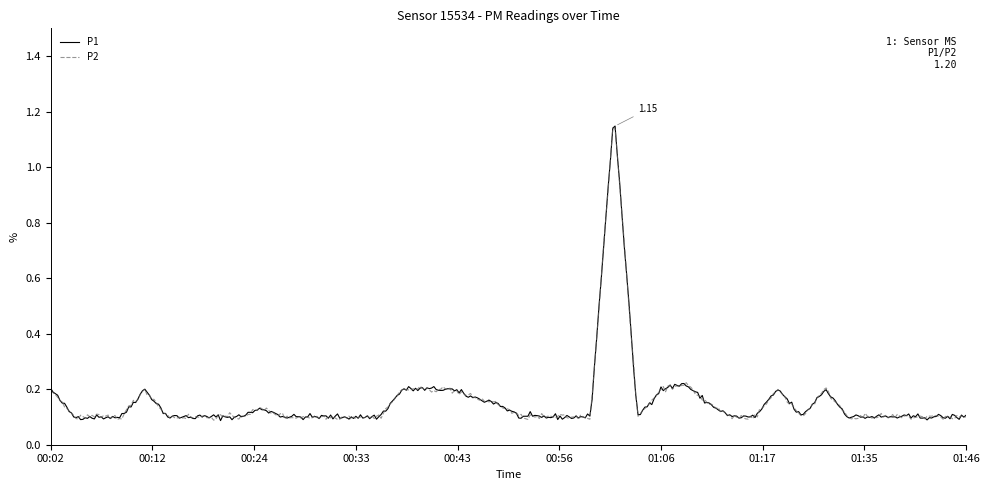

Is this an area chart (filled region under the line)?

No